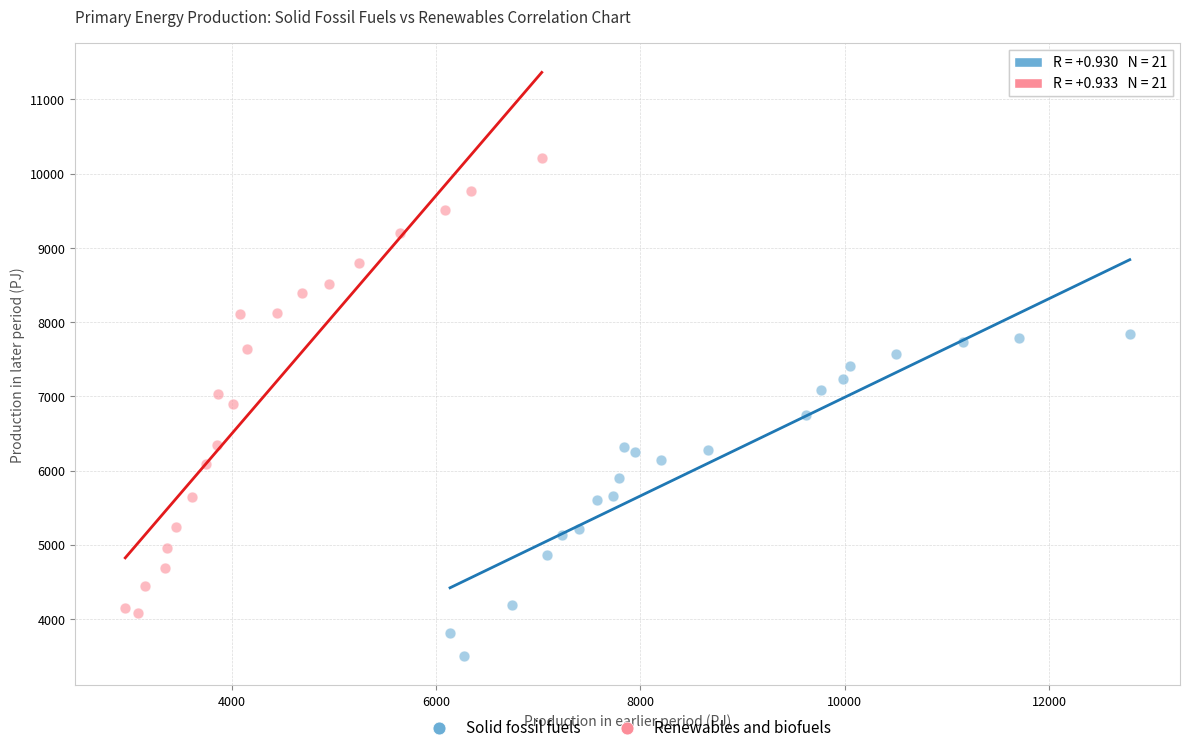

Which series has the widest spread of Y values?

Renewables and biofuels